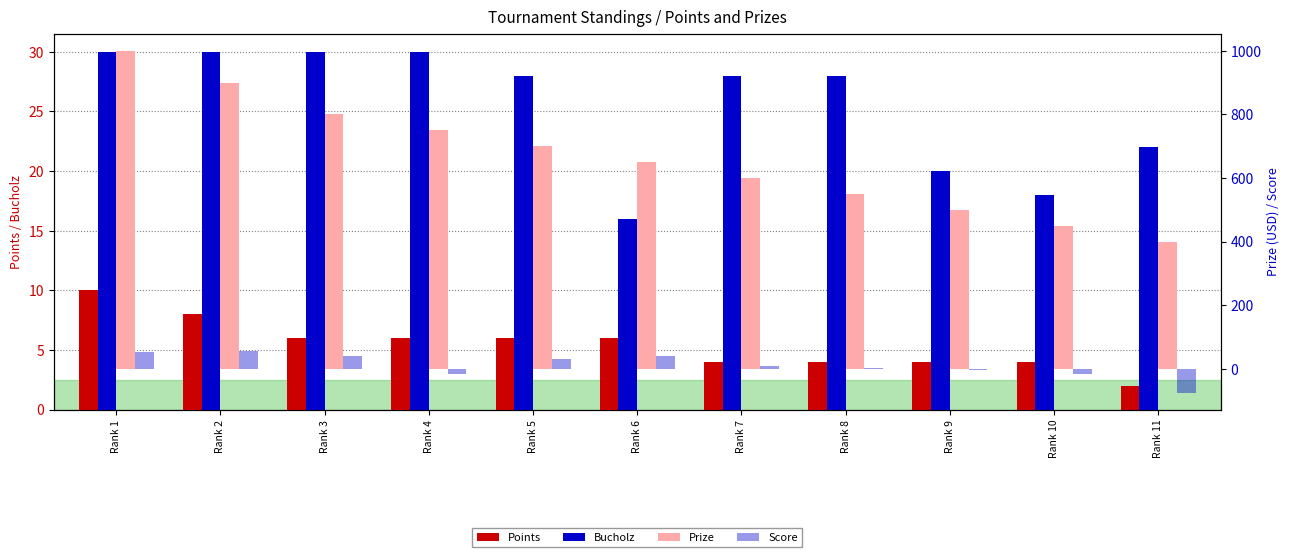

Where does the Prize series first go above 650?

Rank 1